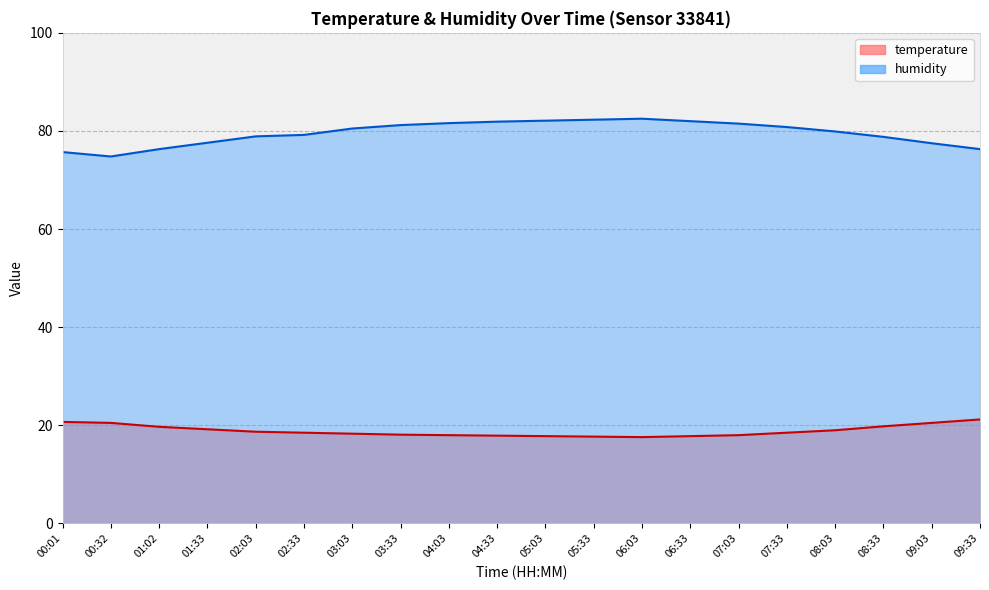

Count the number of data series in this chart.

2